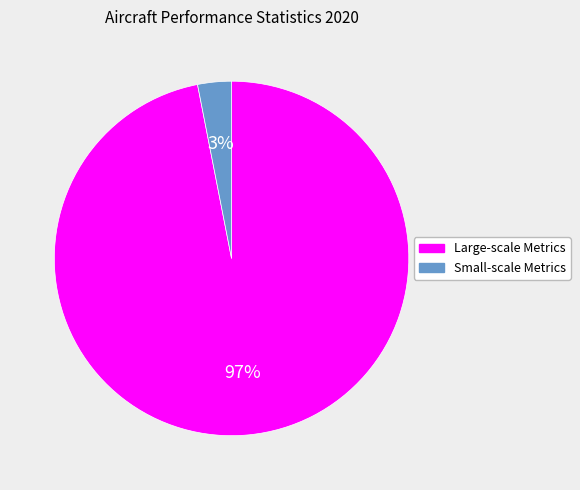

Is there any slice that represents more than half of the pie?

Yes